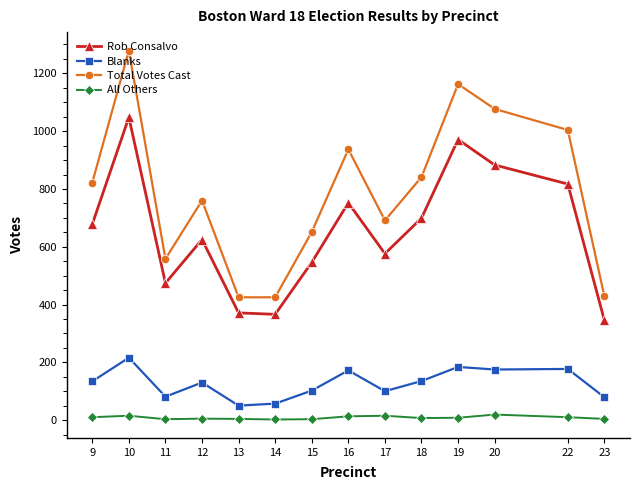

What is the greatest value displayed?

1279